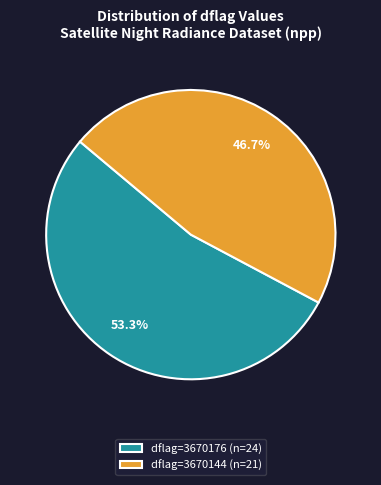

Does dflag=3670144 (n=21) account for over 50% of the chart?

No